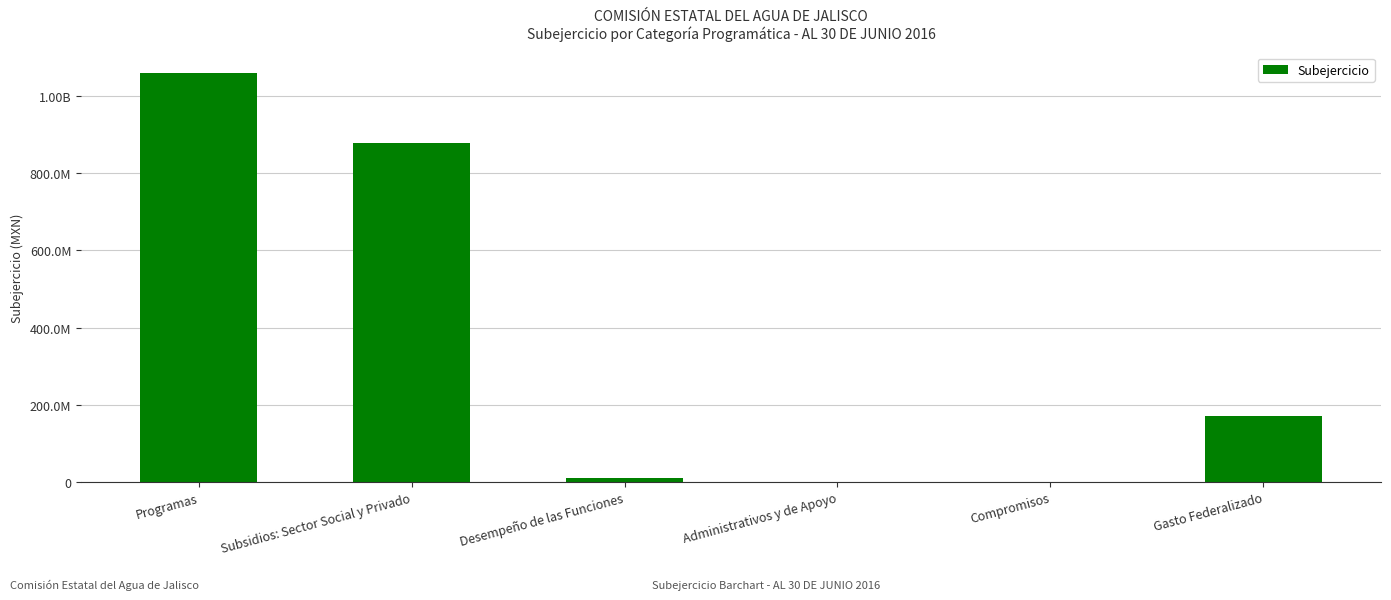

At which label is the value closest to 529664335?

Subsidios: Sector Social y Privado